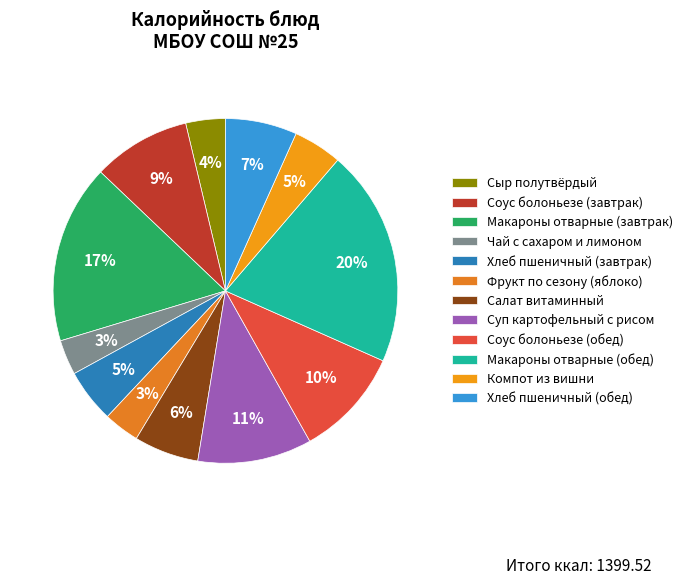

Do Салат витаминный and Макароны отварные (завтрак) together represent more than half of the pie?

No